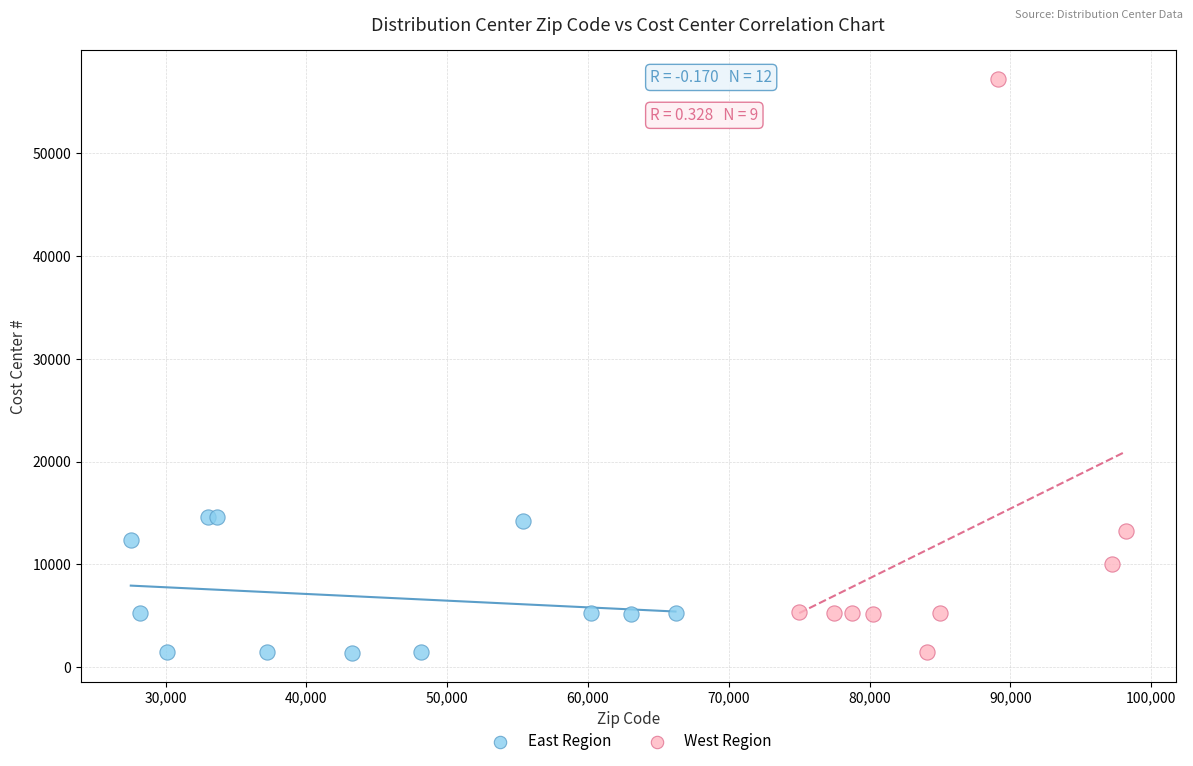

Which series reaches the maximum Y coordinate?

West Region